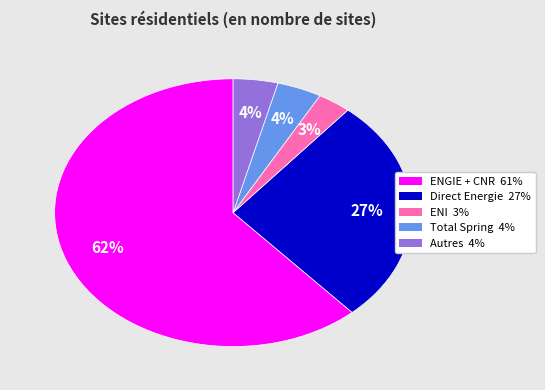

Which slice is the largest?

ENGIE + CNR